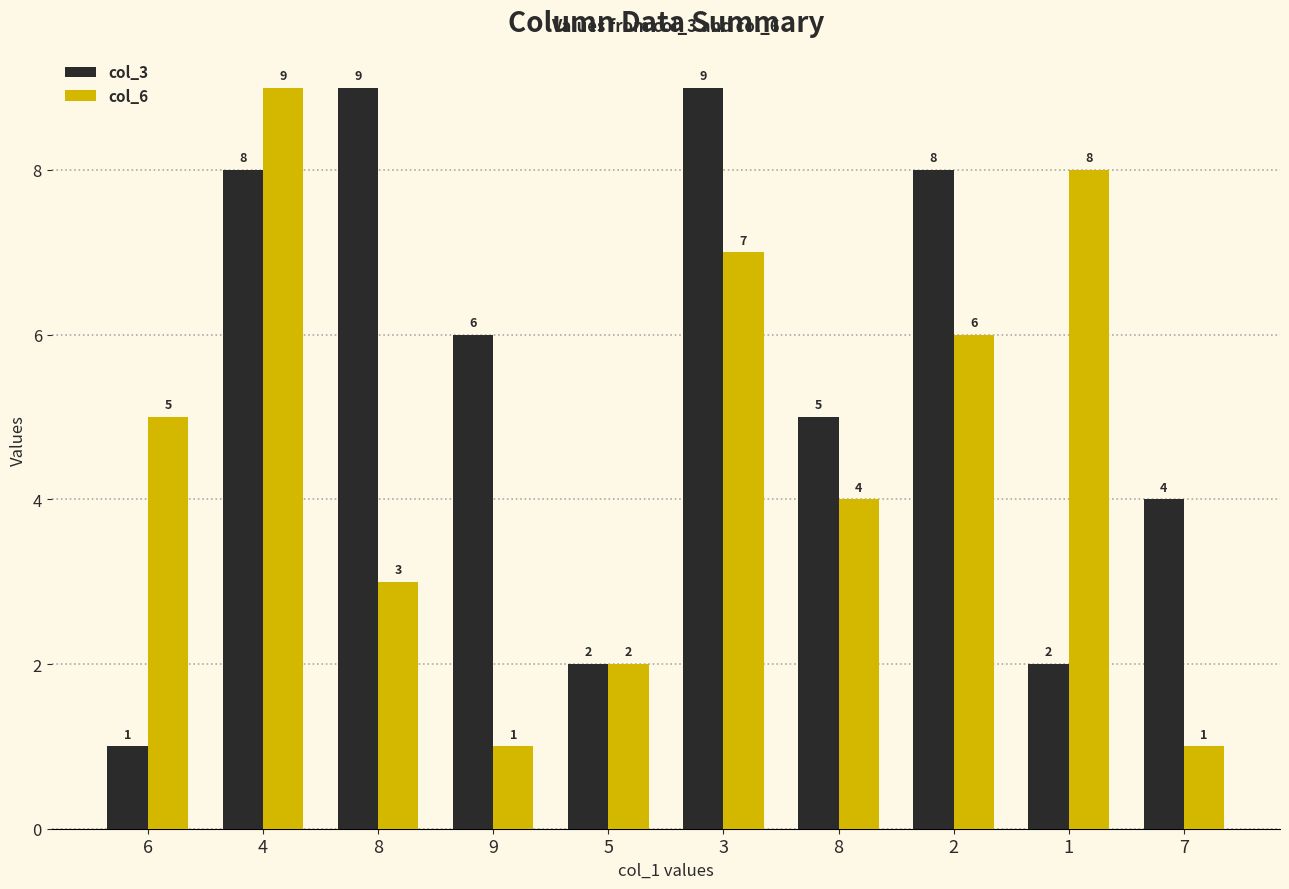

How many bars are there in total?

20